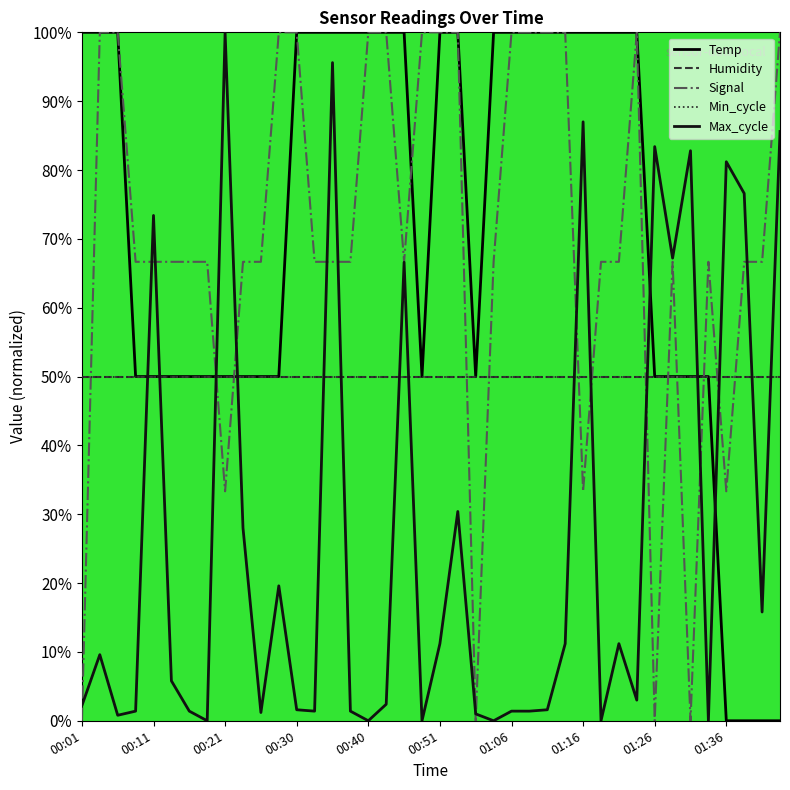

What is the sum of all Humidity values?

2000.0